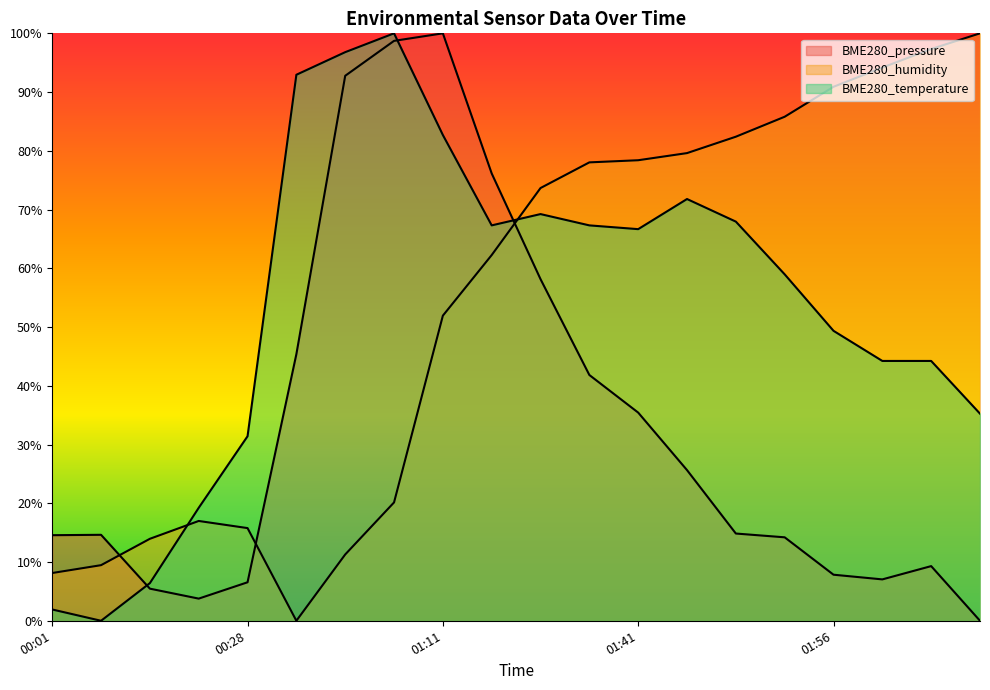

How many times do BME280_humidity and BME280_temperature cross each other?

2